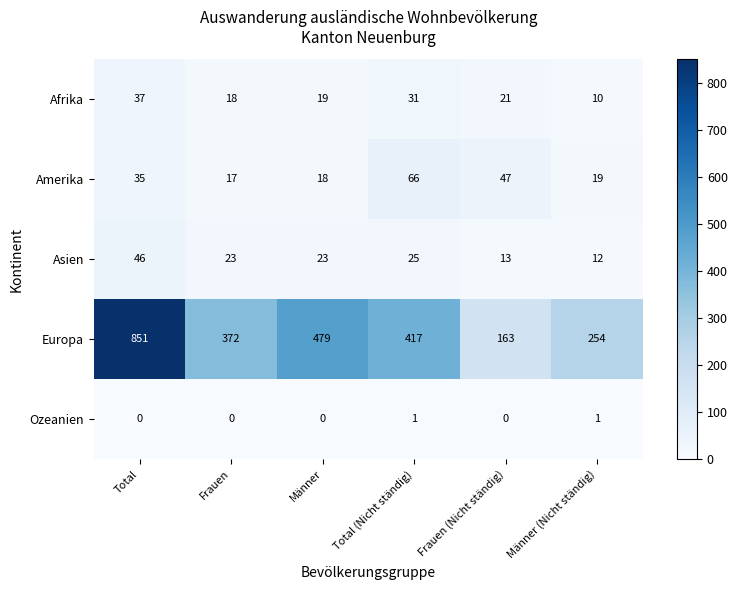

Between Frauen and Frauen (Nicht ständig), which series saw the biggest shift?

Europa